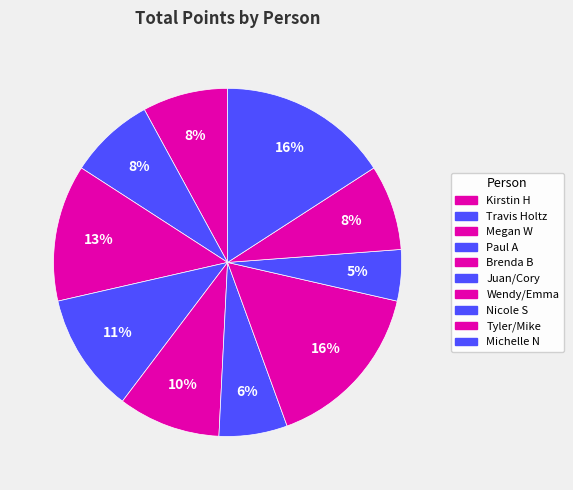

Which has a higher value, Travis Holtz or Wendy/Emma?

Wendy/Emma